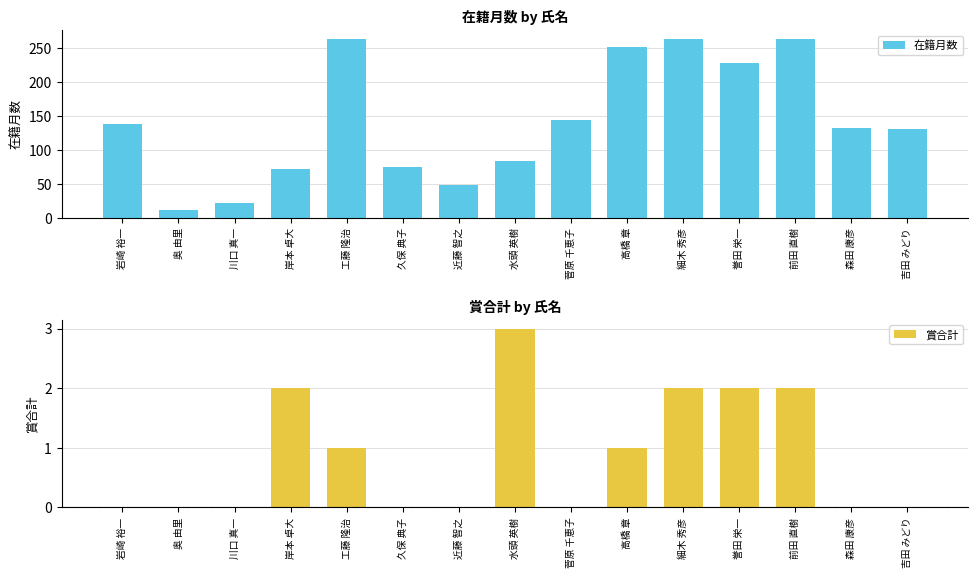

Which series changed the most between 奥 由里 and 細木 秀彦?

在籍月数